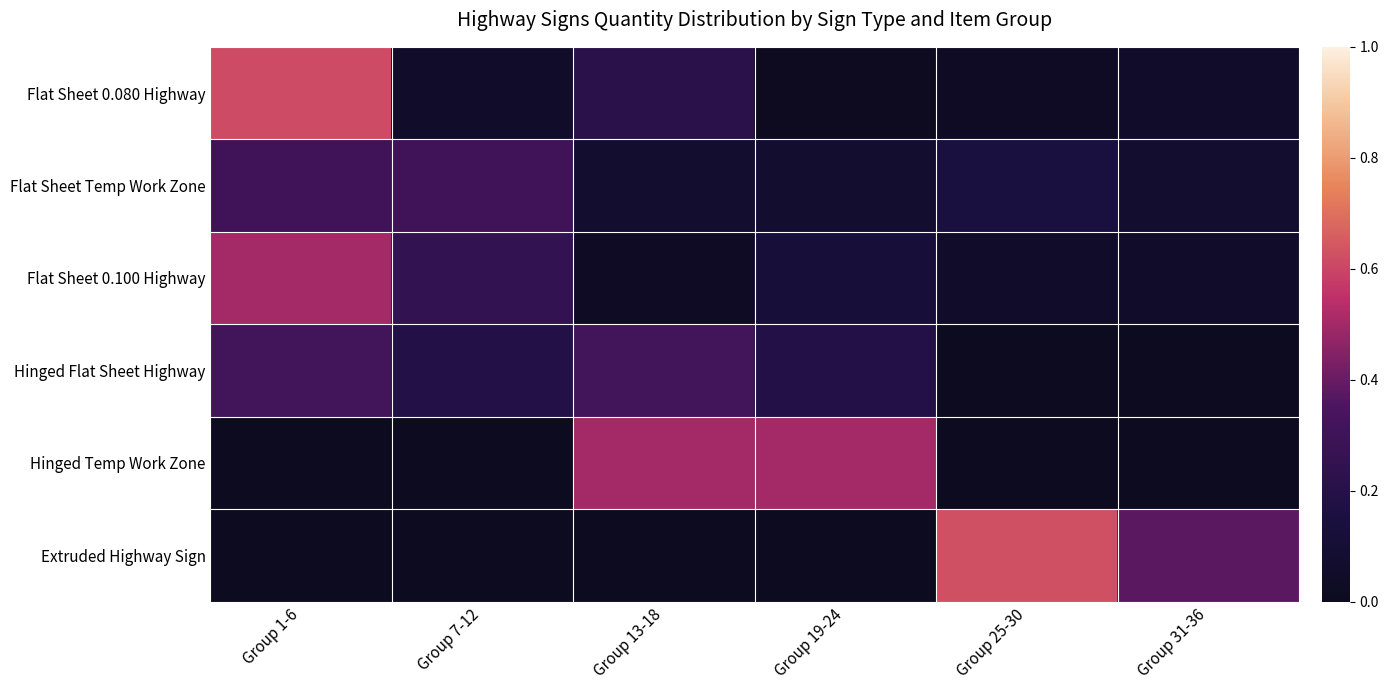

Reading left to right, extract all data points from this chart.

Flat Sheet 0.080 Highway: Group 1-6=0.6	Group 7-12=0.1	Group 13-18=0.2	Group 19-24=0.0	Group 25-30=0.0	Group 31-36=0.1
Flat Sheet Temp Work Zone: Group 1-6=0.3	Group 7-12=0.3	Group 13-18=0.1	Group 19-24=0.1	Group 25-30=0.2	Group 31-36=0.1
Flat Sheet 0.100 Highway: Group 1-6=0.5	Group 7-12=0.2	Group 13-18=0.0	Group 19-24=0.1	Group 25-30=0.1	Group 31-36=0.1
Hinged Flat Sheet Highway: Group 1-6=0.3	Group 7-12=0.2	Group 13-18=0.3	Group 19-24=0.2	Group 25-30=0.0	Group 31-36=0.0
Hinged Temp Work Zone: Group 1-6=0.0	Group 7-12=0.0	Group 13-18=0.5	Group 19-24=0.5	Group 25-30=0.0	Group 31-36=0.0
Extruded Highway Sign: Group 1-6=0.0	Group 7-12=0.0	Group 13-18=0.0	Group 19-24=0.0	Group 25-30=0.6	Group 31-36=0.4